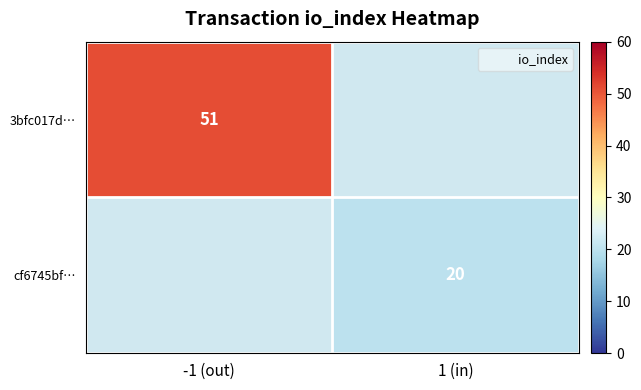

At which label does 3bfc017d… reach its minimum?

-1 (out)